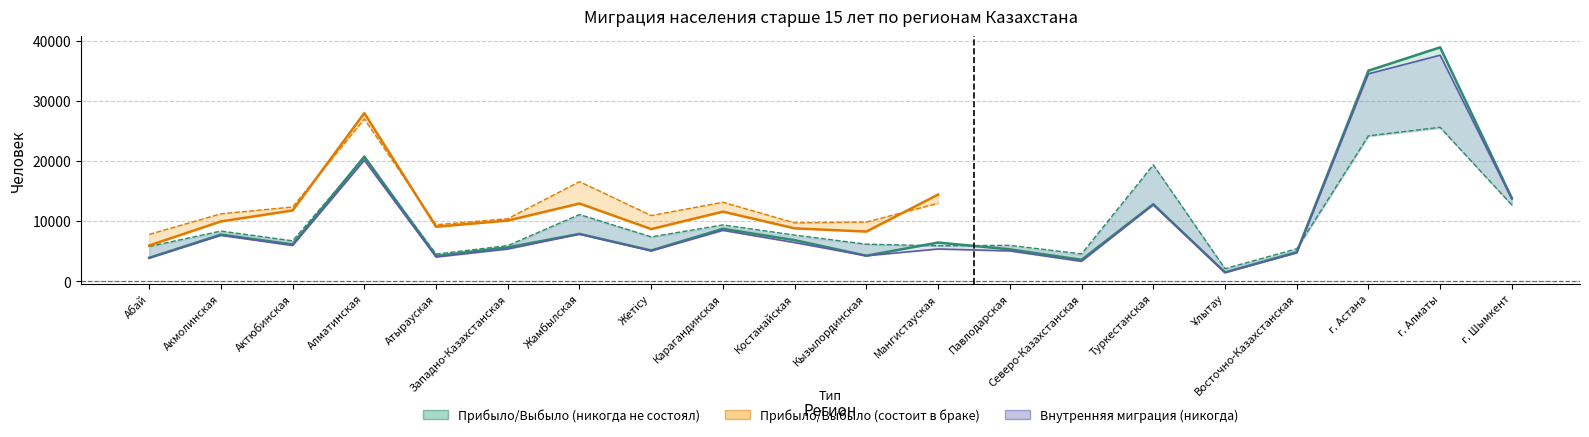

True or false: внутренняя (прибыло, никогда) and прибыло (никогда не состоял) intersect in this chart.

False